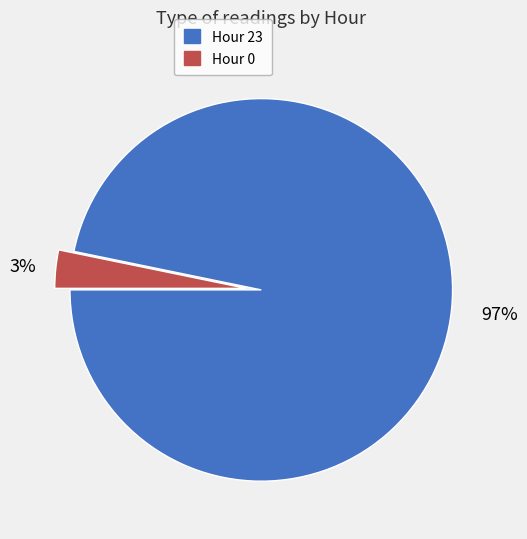

The Hour 23 slice represents 97% of the pie. True or false?

True